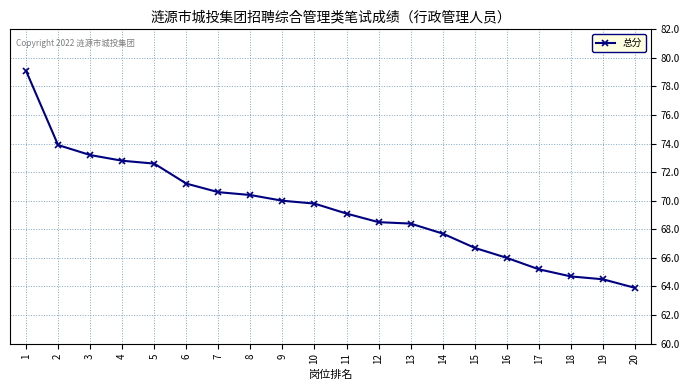

What is the difference between the second highest and second lowest values?

9.4